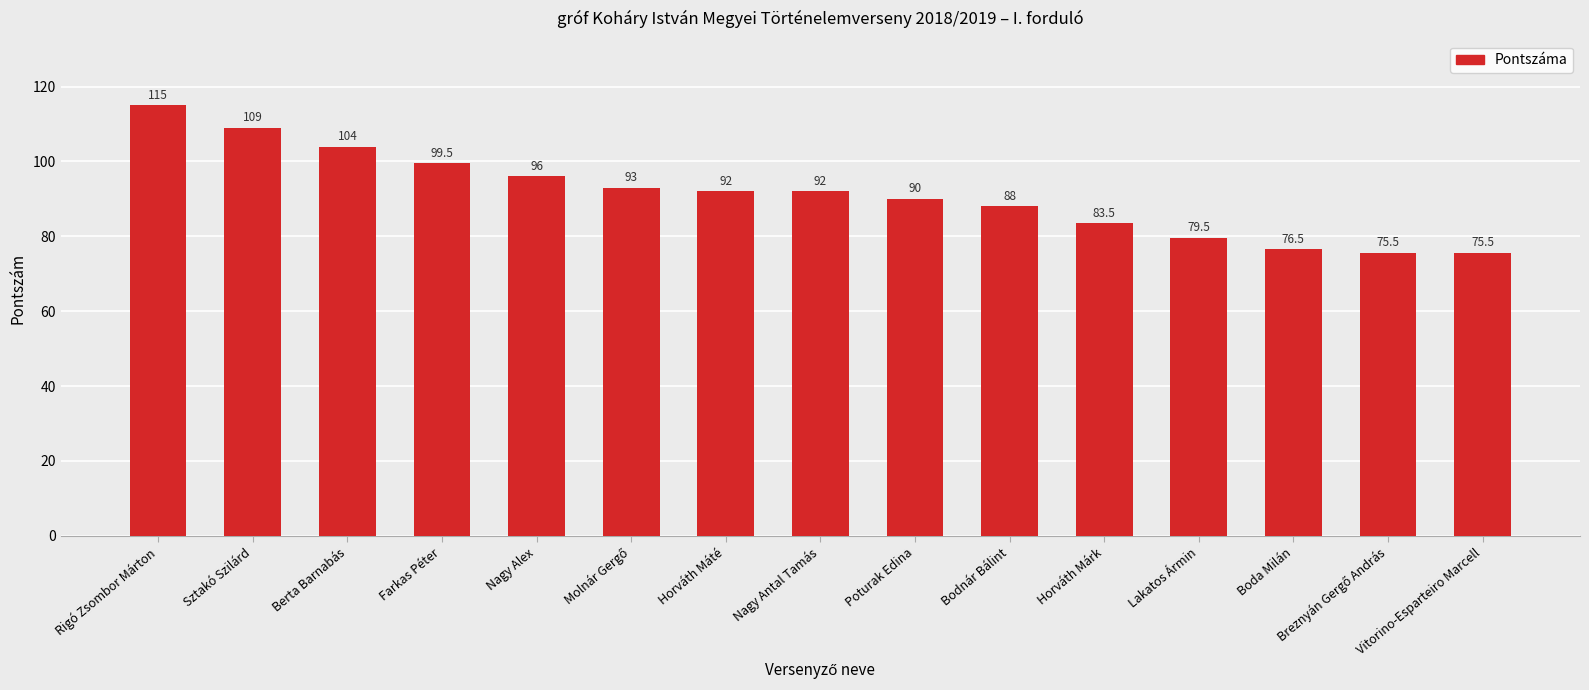

What is the sum of the values at Berta Barnabás and Vitorino-Esparteiro Marcell?

179.5